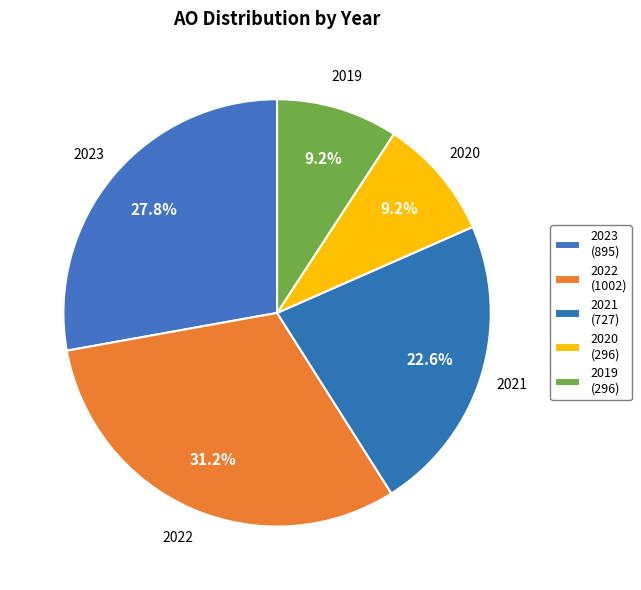

Does any single category account for the majority?

No